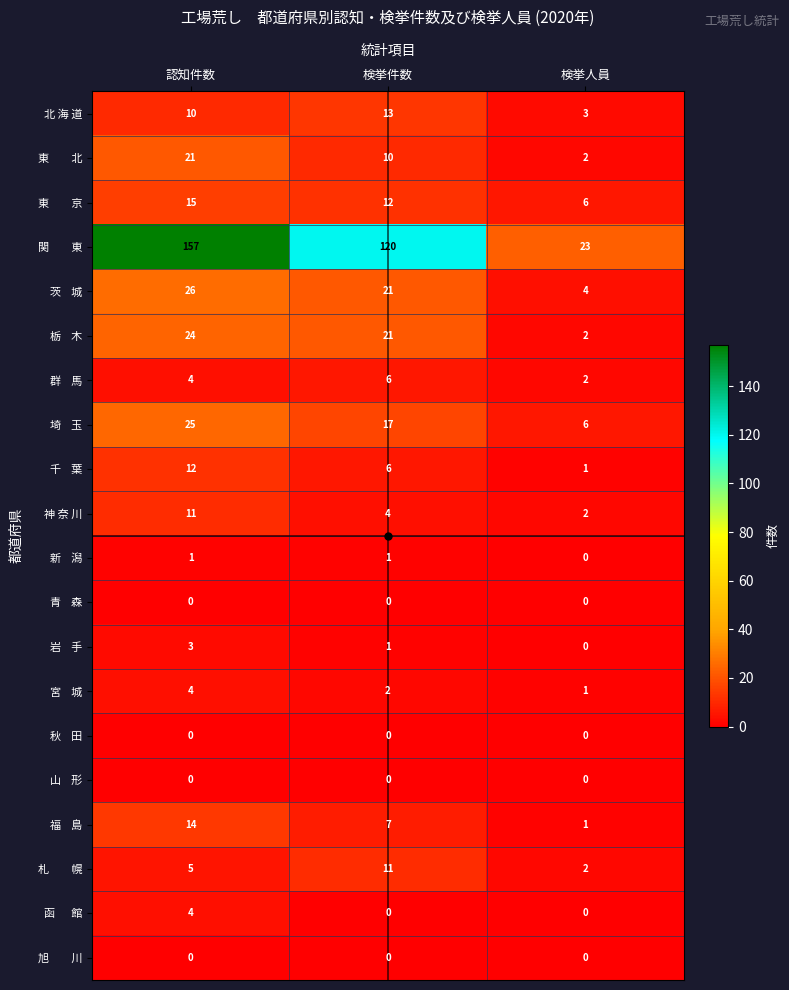

How many series are shown in this chart?

20